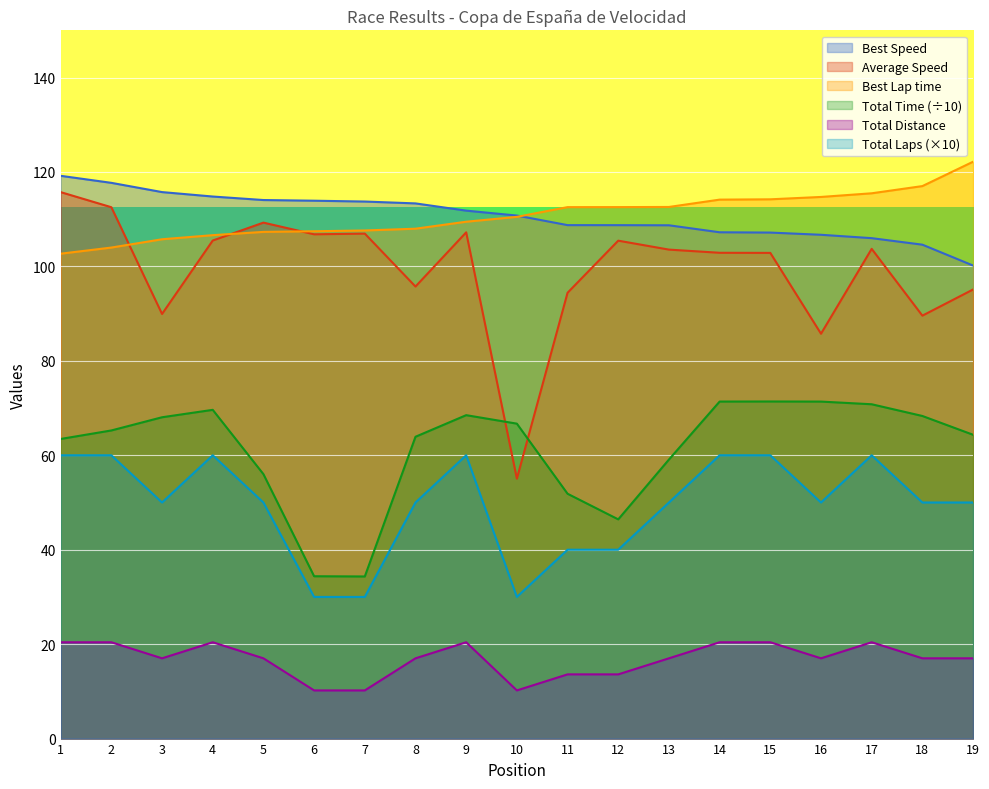

Which series has the largest range (max minus min)?

Average Speed